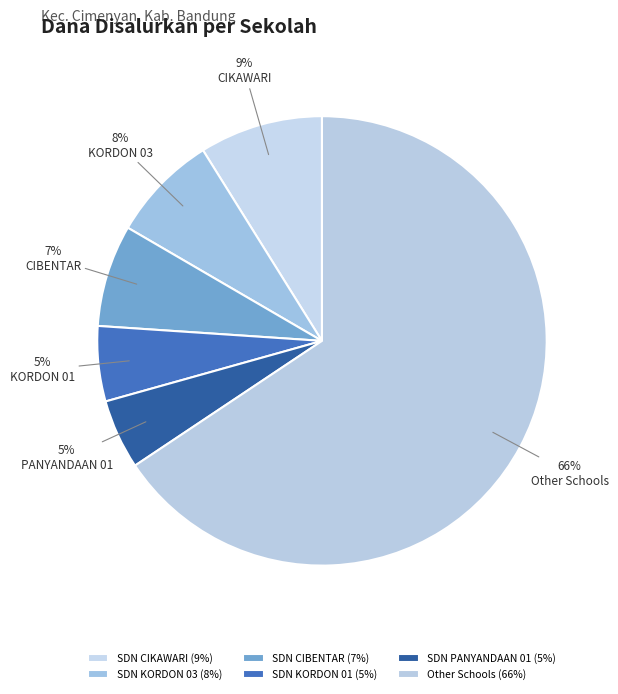

How many segments does this pie chart have?

6